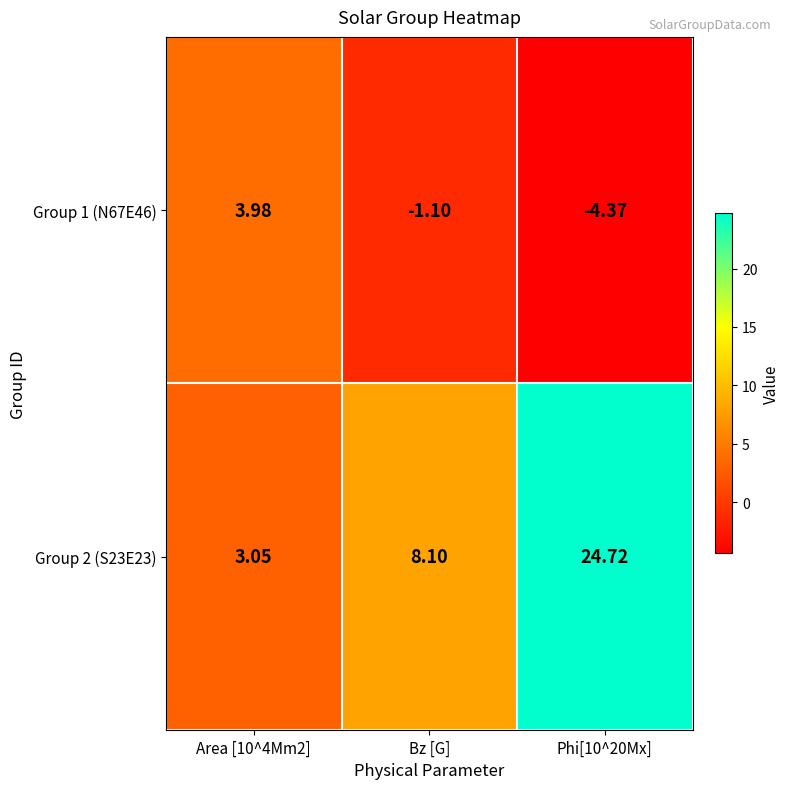

Where is Group 1 (N67E46) nearest to the value 0?

Bz [G]